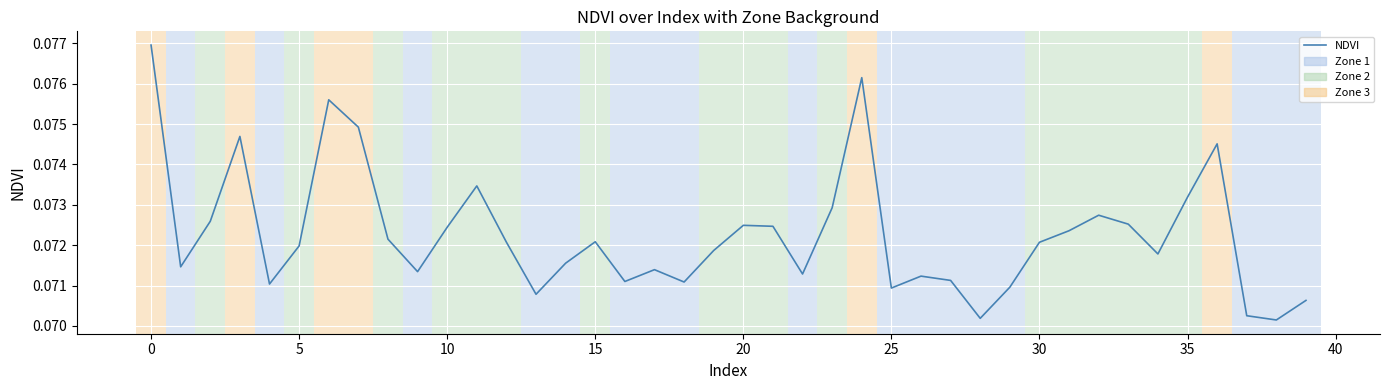

How many lines are shown in the chart?

1